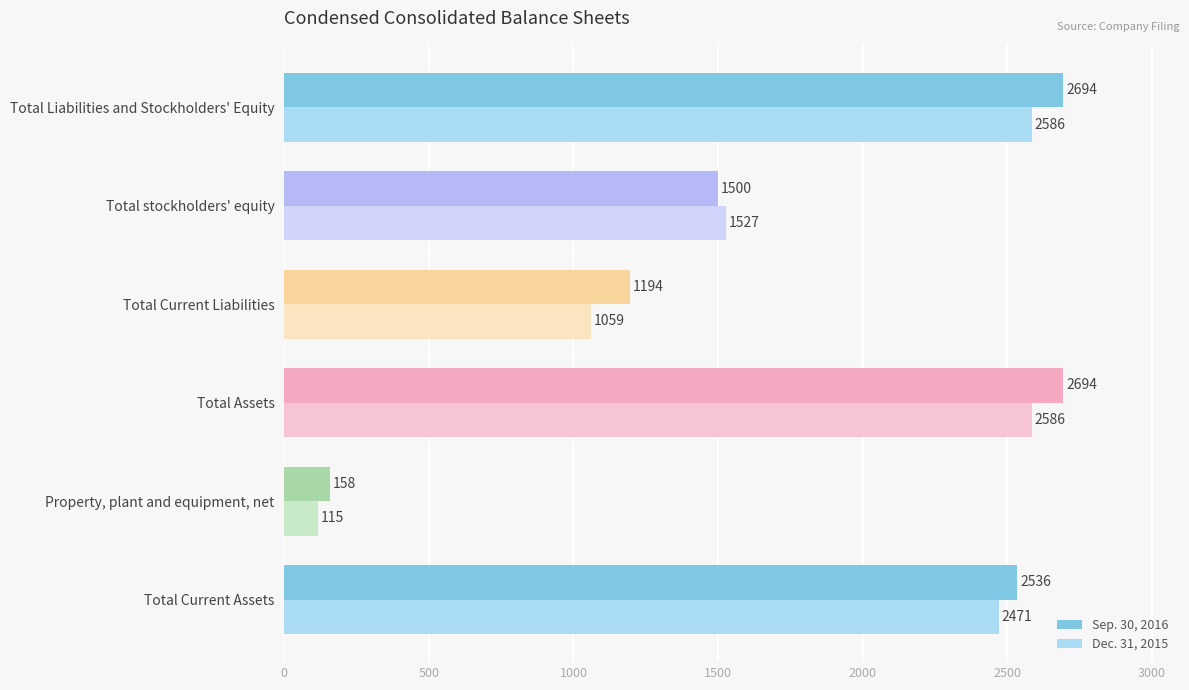

The Dec. 31, 2015 series shows 2586 at Total Assets. True or false?

True